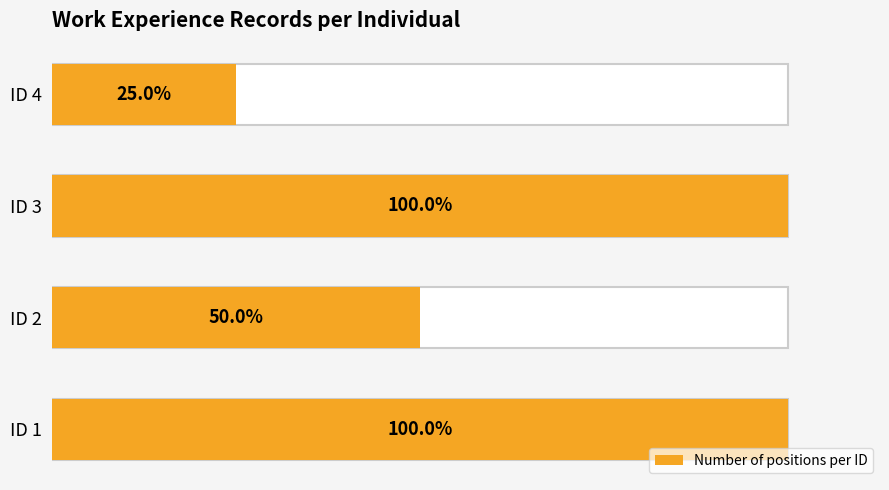

Is it true that the value at ID 4 is 1?

True